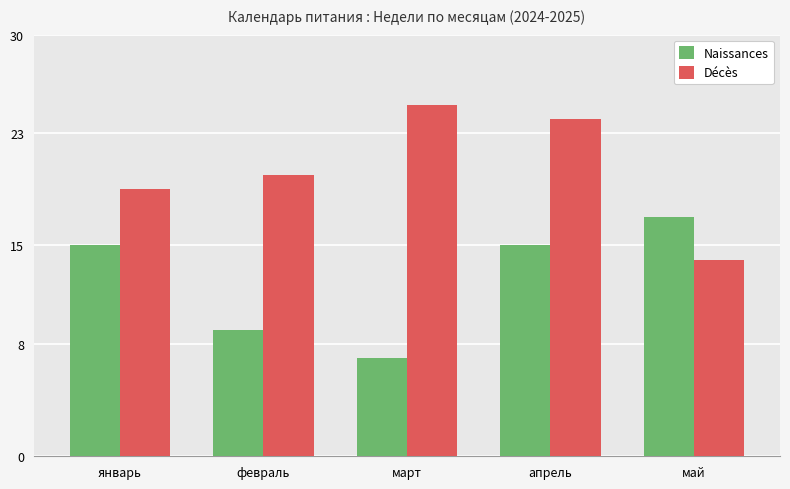

At февраль, list the series in order from smallest to largest.

Naissances, Décès